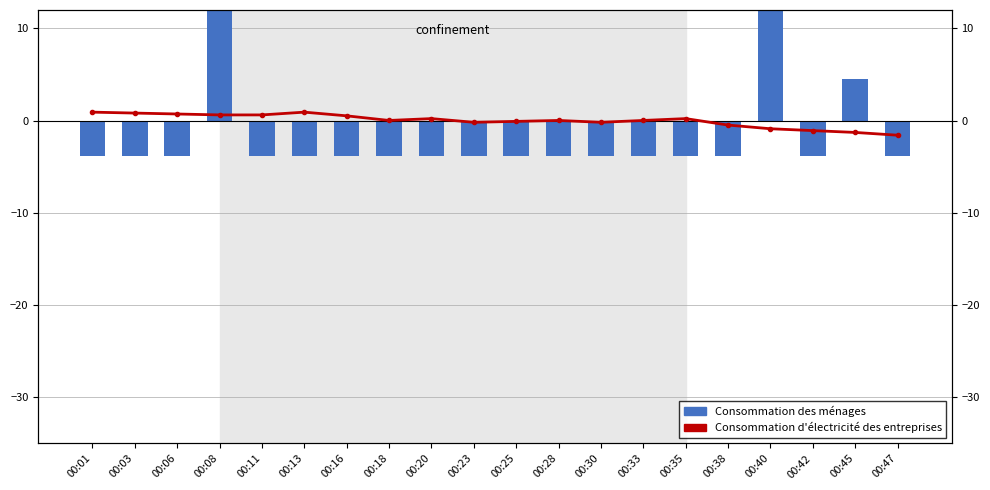

Reading left to right, extract all data points from this chart.

Consommation des ménages (P1): -3.9	-3.9	-3.9	16.1	-3.9	-3.9	-3.9	-3.9	-3.9	-3.9	-3.9	-3.9	-3.9	-3.9	-3.9	-3.9	45.2	-3.9	4.6	-3.9
Consommation d'électricité des entreprises (Temp): 0.9	0.8	0.7	0.6	0.6	0.9	0.5	0.0	0.2	-0.2	-0.1	0.0	-0.2	0.0	0.2	-0.5	-0.9	-1.1	-1.3	-1.6